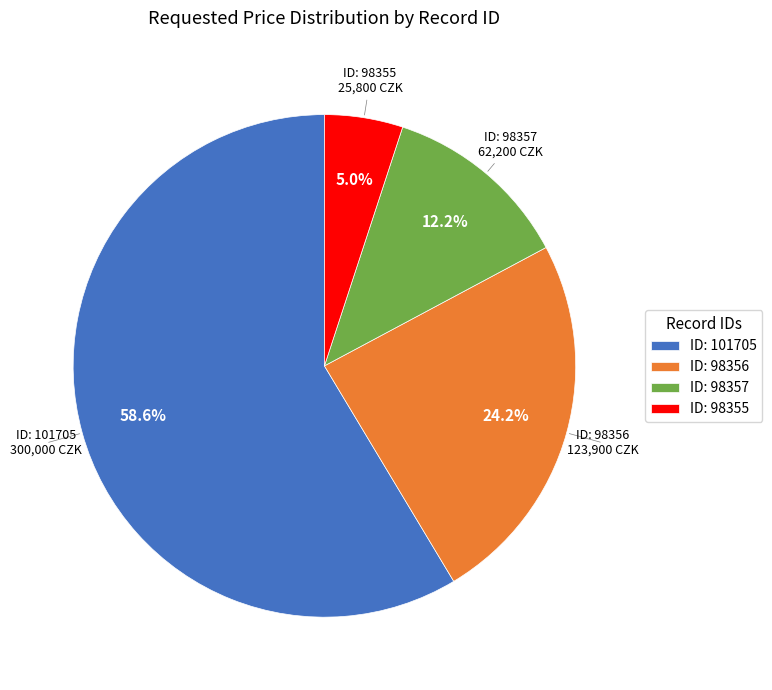

What portion of the pie excludes ID: 98356?

75.8%